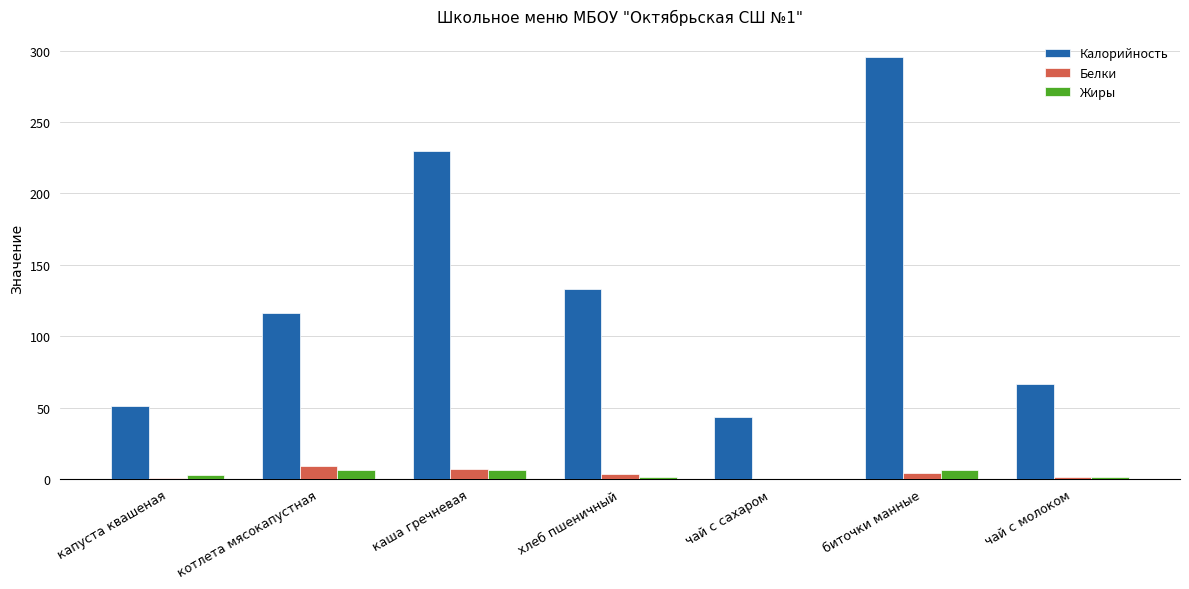

Which series changed the most between чай с сахаром and биточки манные?

Калорийность